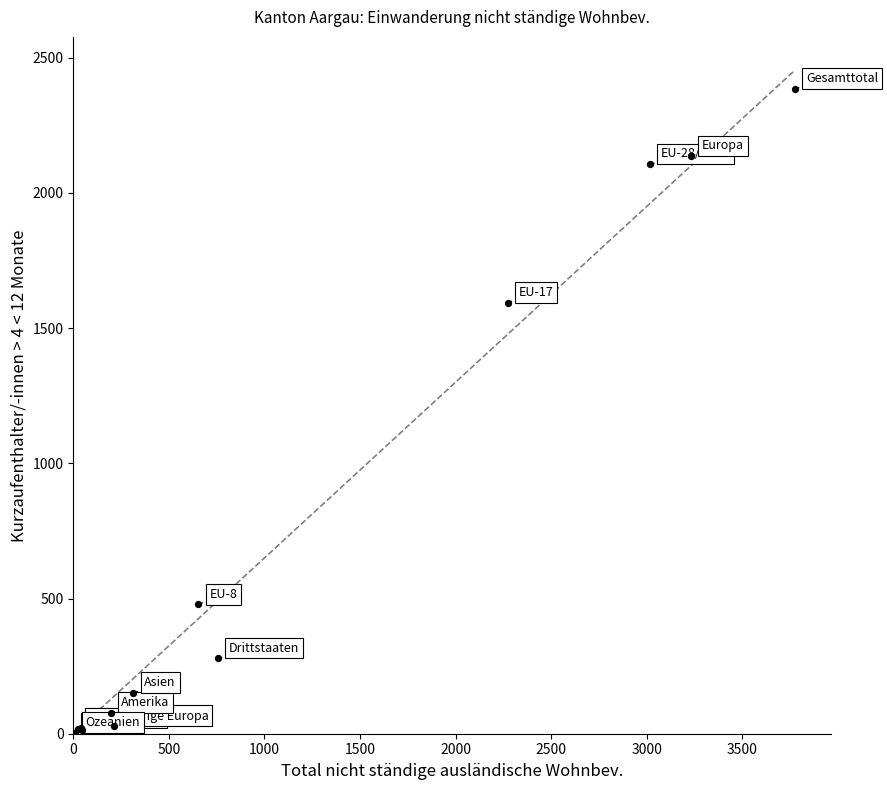

What Y value in the scatter plot is closest to 1194?

1594